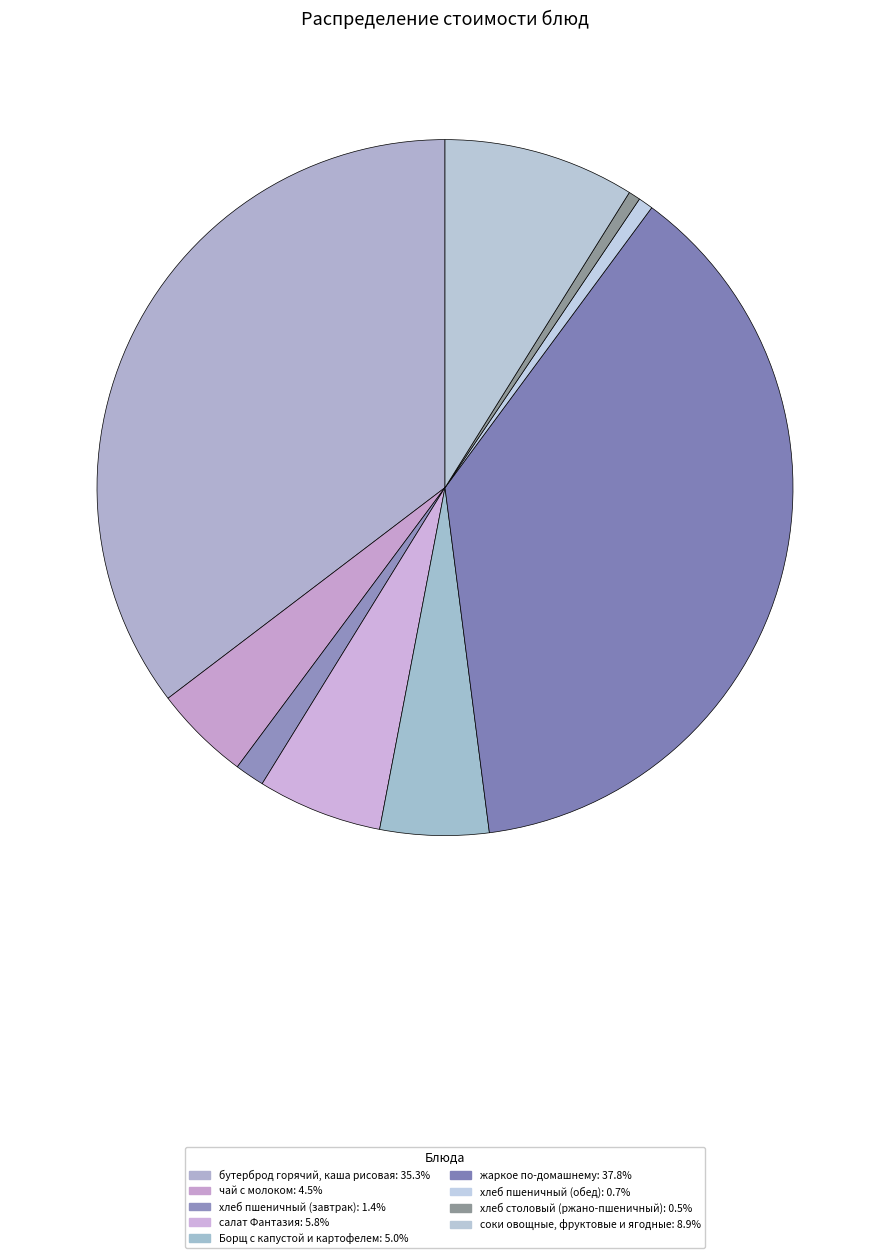

Rank the categories by value from lowest to highest.

хлеб столовый (ржано-пшеничный), хлеб пшеничный (обед), хлеб пшеничный (завтрак), чай с молоком, Борщ с капустой и картофелем, салат Фантазия, соки овощные, фруктовые и ягодные, бутерброд горячий, каша рисовая, жаркое по-домашнему